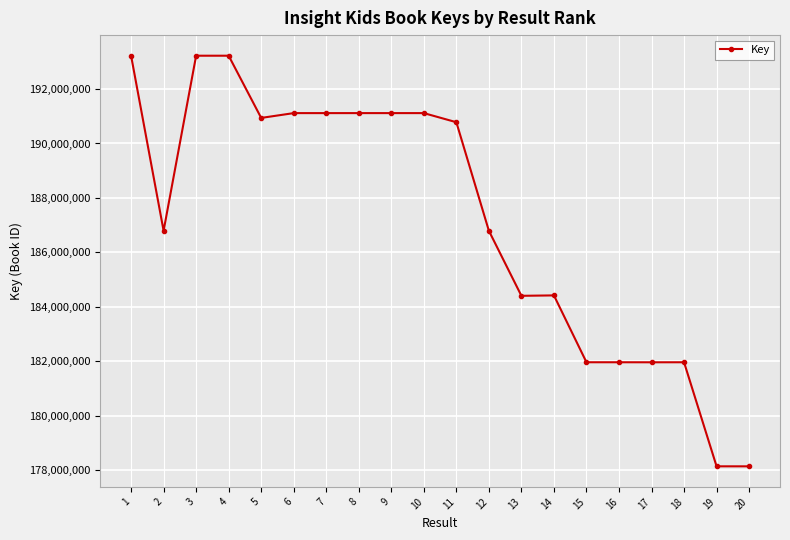

True or false: there are more than 1 points higher than both neighbors.

True